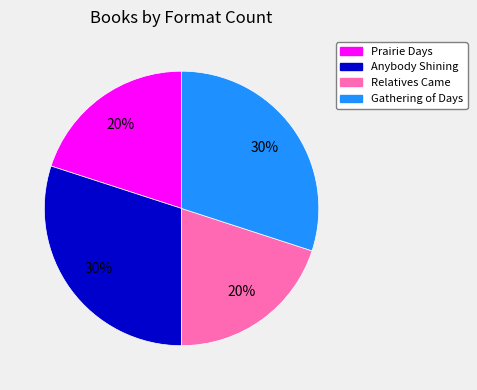

Do Anybody Shining and Gathering of Days together represent more than half of the pie?

Yes